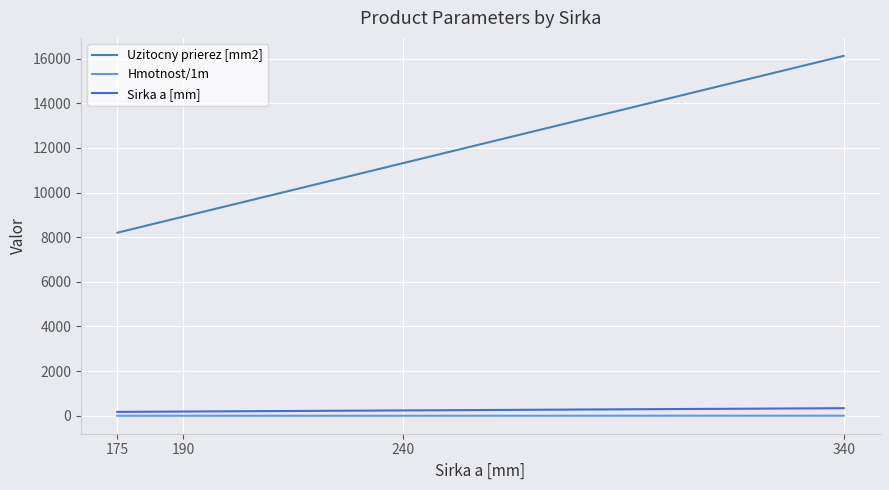

Which series has the largest total across all categories?

Uzitocny prierez [mm2]